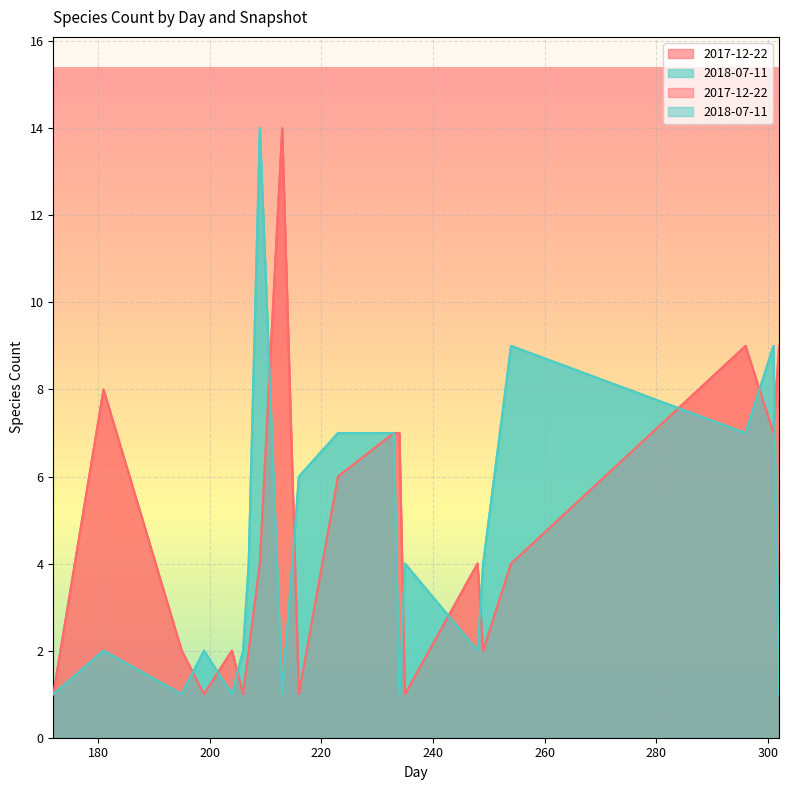

Does the chart display data point markers on the line(s)?

No